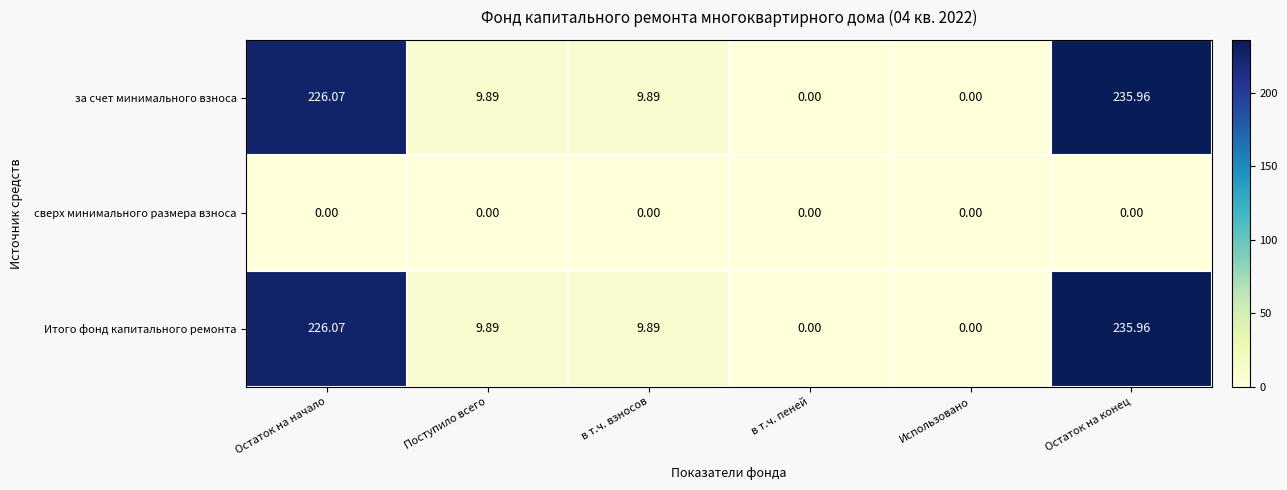

At how many categories does at least one series exceed 118?

2